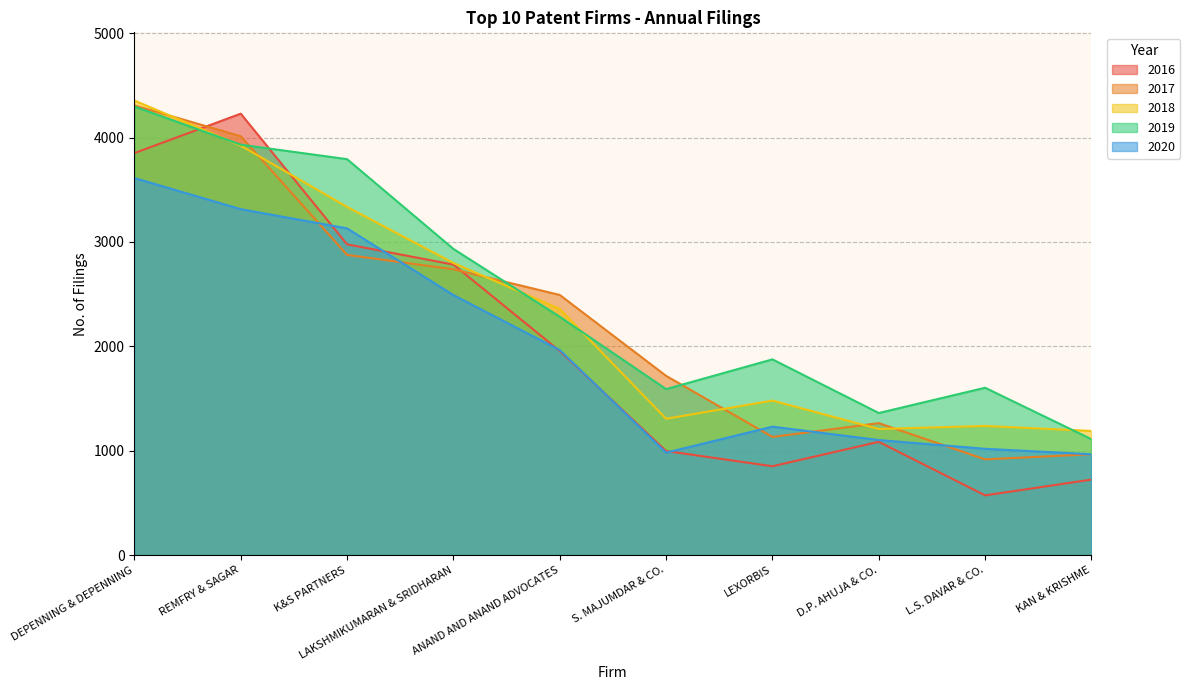

Reading left to right, list all the values displayed in this chart.

2016: 3851	4229	2977	2783	1955	997	851	1085	572	723
2017: 4308	4013	2876	2738	2492	1717	1132	1264	917	966
2018: 4355	3923	3335	2798	2358	1306	1480	1208	1237	1189
2019: 4297	3932	3793	2933	2283	1590	1875	1361	1603	1110
2020: 3612	3314	3130	2491	1964	981	1230	1102	1018	966